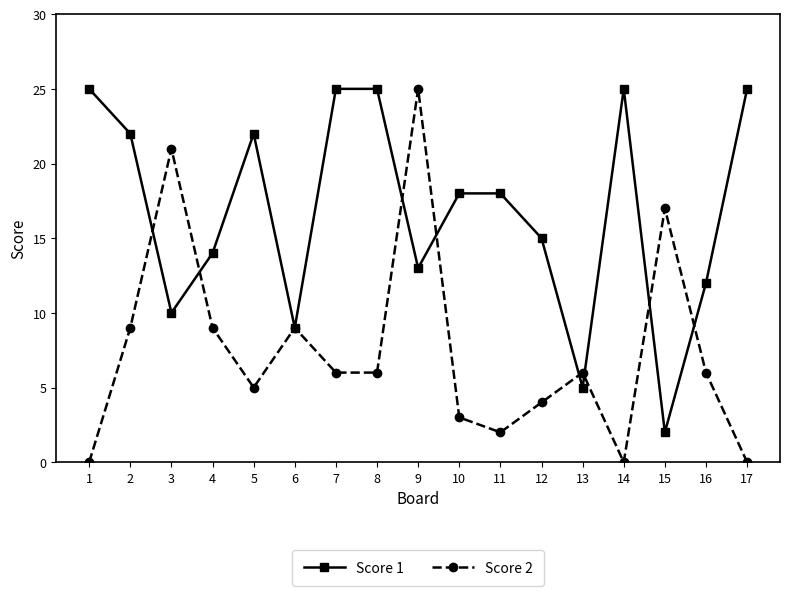

Is this an area chart (filled region under the line)?

No